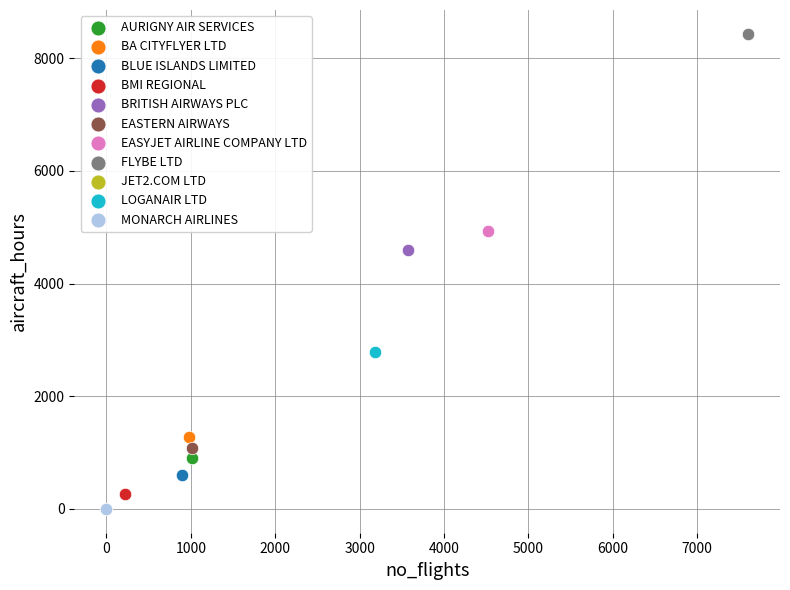

What are all the series names shown in the legend?

AURIGNY AIR SERVICES, BA CITYFLYER LTD, BLUE ISLANDS LIMITED, BMI REGIONAL, BRITISH AIRWAYS PLC, EASTERN AIRWAYS, EASYJET AIRLINE COMPANY LTD, FLYBE LTD, JET2.COM LTD, LOGANAIR LTD, MONARCH AIRLINES